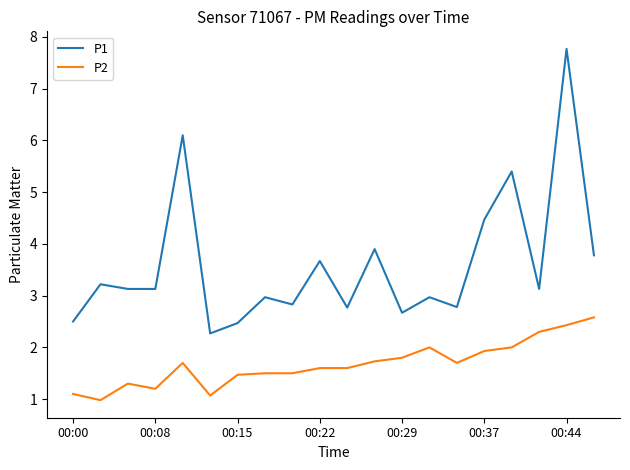

Rank the series by their maximum value, from lowest to highest.

P2, P1